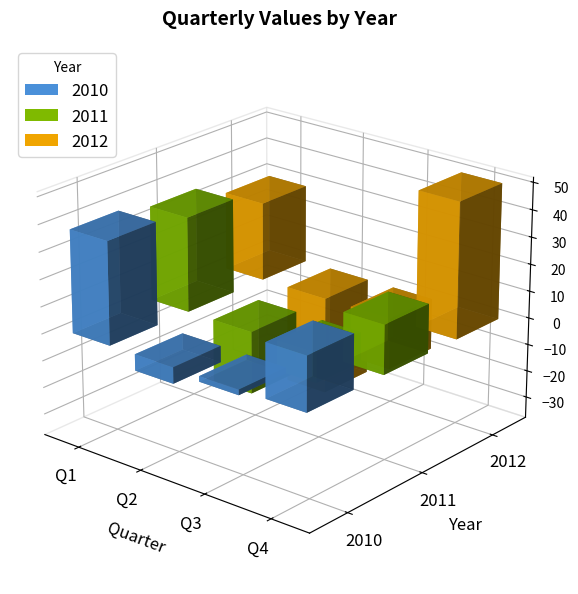

What are all the series names shown in the legend?

2010, 2011, 2012